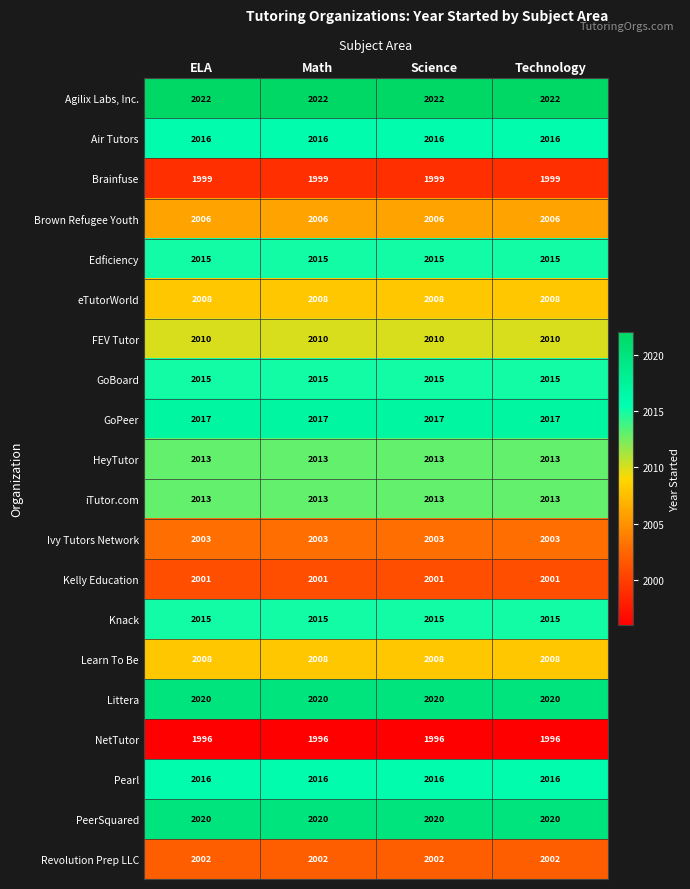

Which series has the largest total across all categories?

Agilix Labs, Inc.